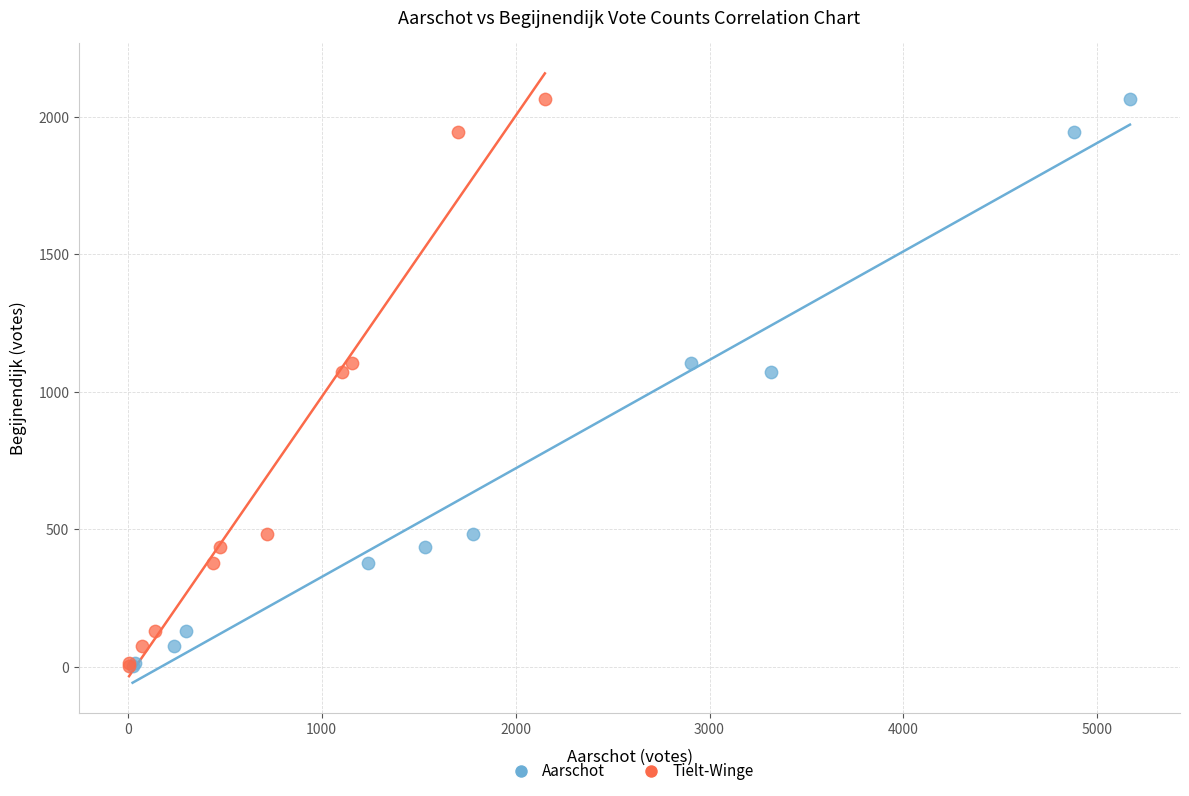

What are all the series names shown in the legend?

Aarschot, Tielt-Winge